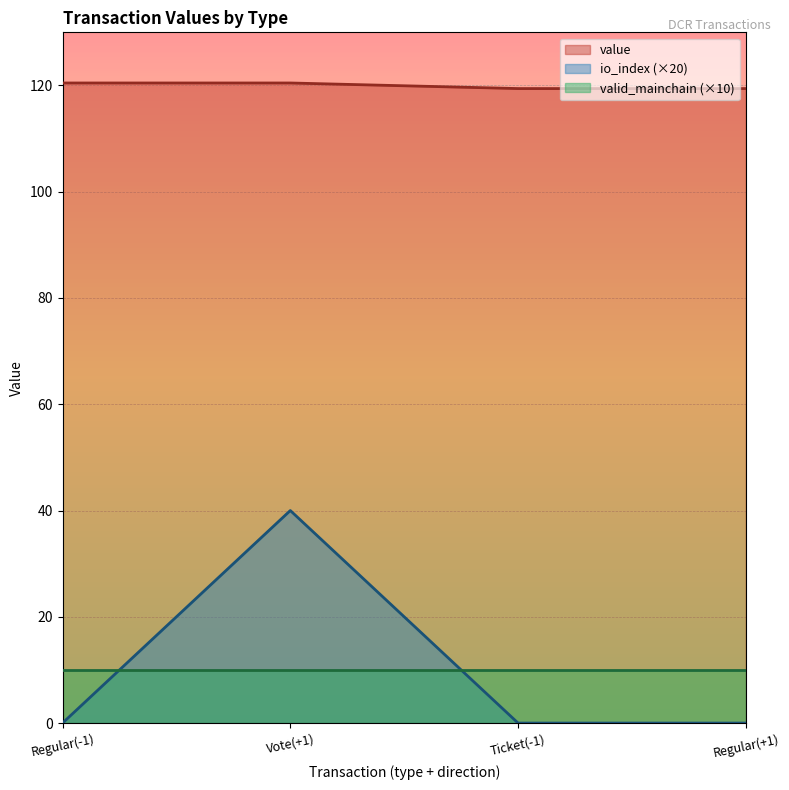

What is the average value of the io_index series?

10.0